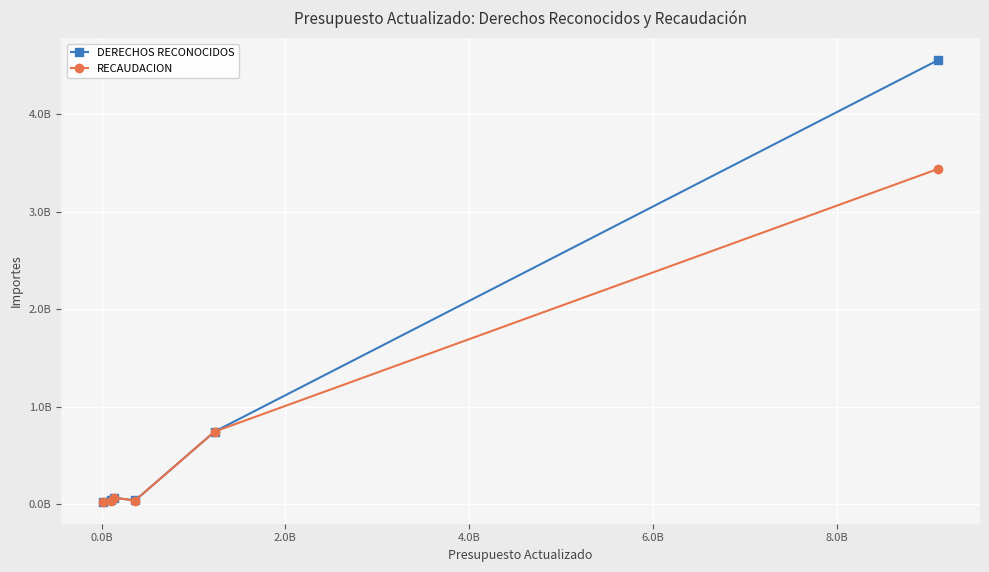

In RECAUDACION, how many points are lower than both neighbors (excluding endpoints)?

1